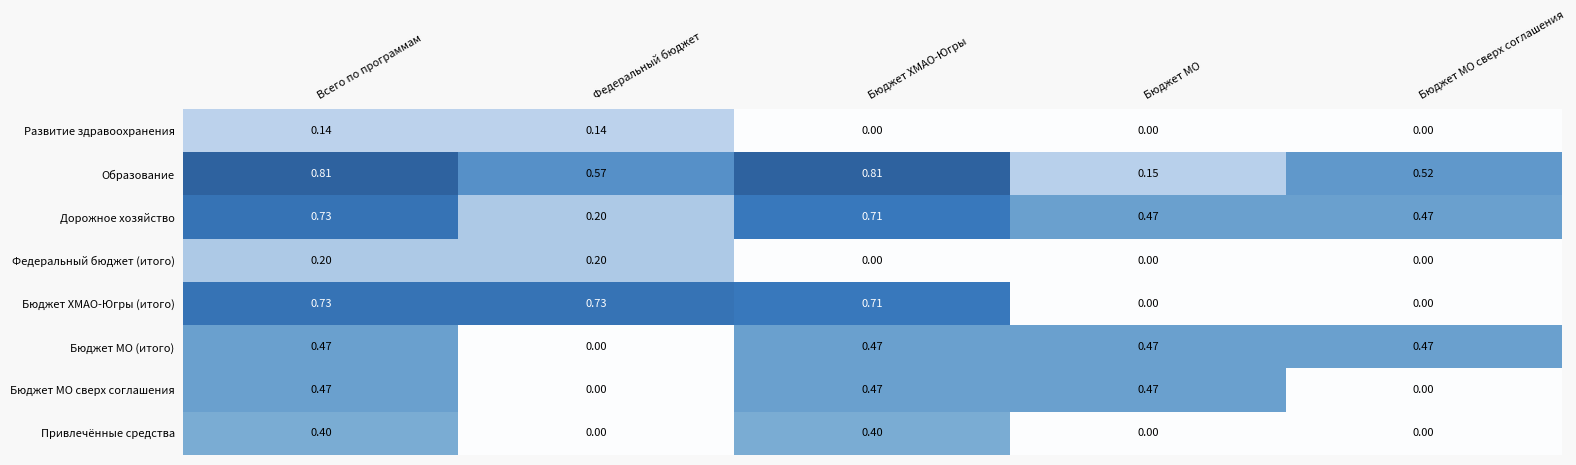

Which series has the largest range (max minus min)?

Бюджет ХМАО-Югры (итого)